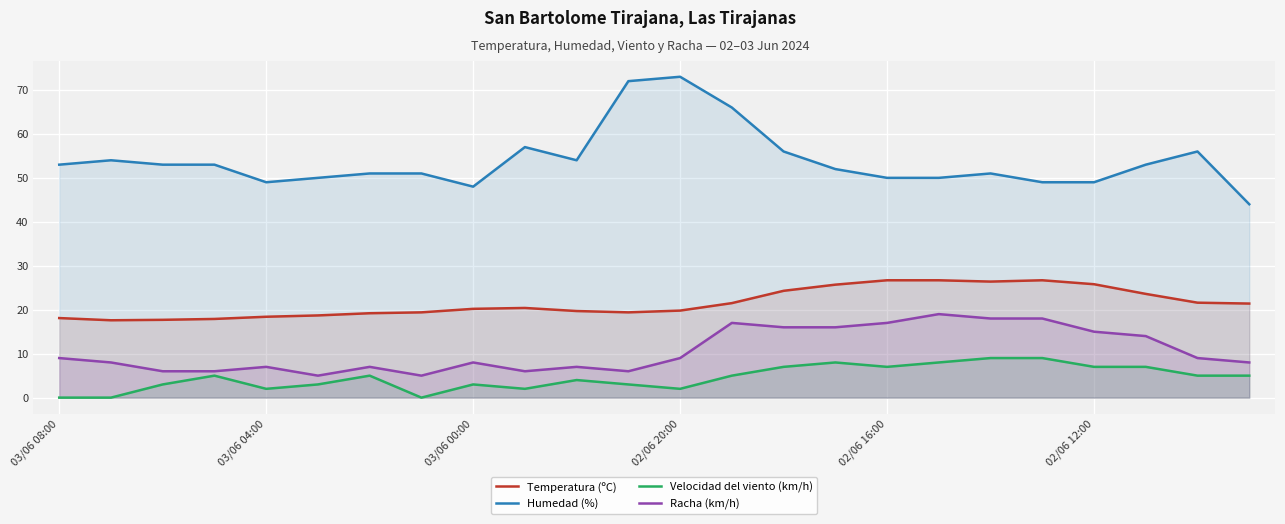

True or false: Temperatura (ºC) and Racha (km/h) intersect in this chart.

False